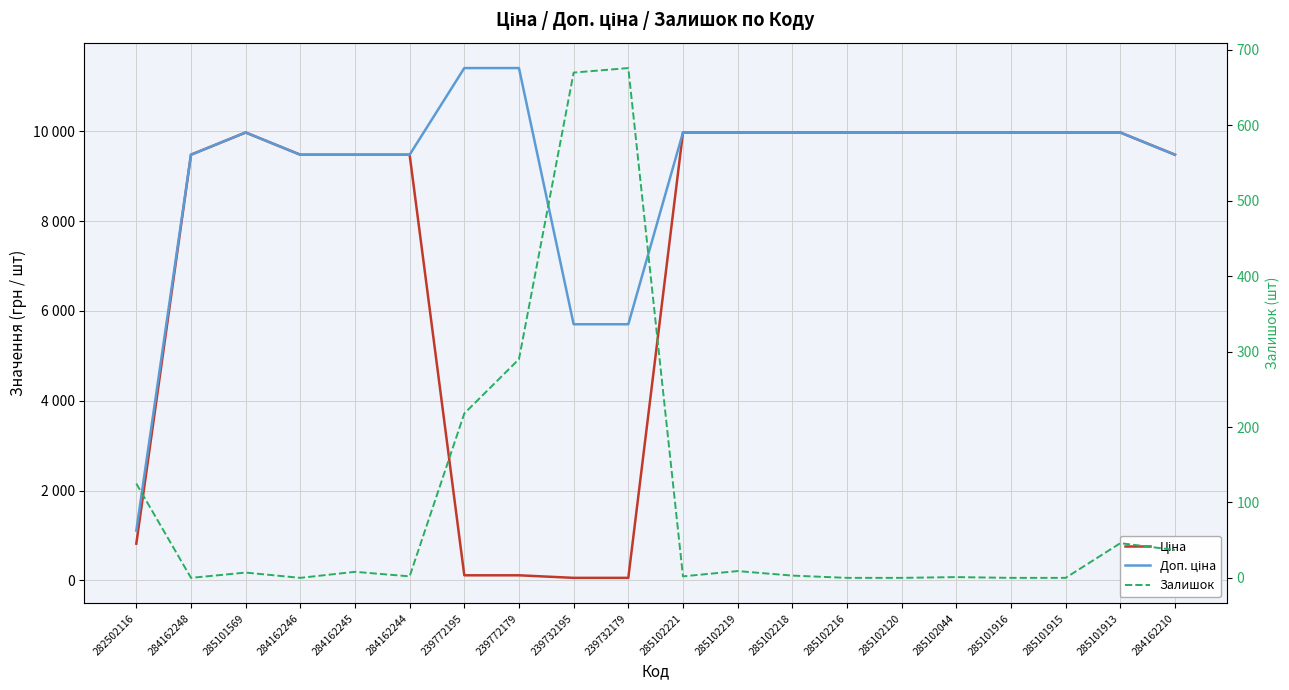

What is the average value of the Доп. ціна series?

9124.5